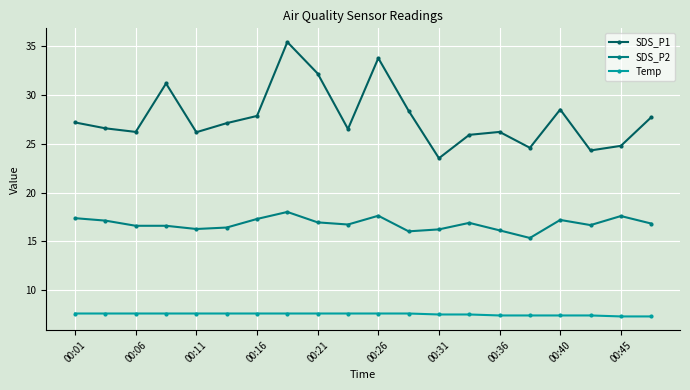

What is the greatest value displayed?

35.5